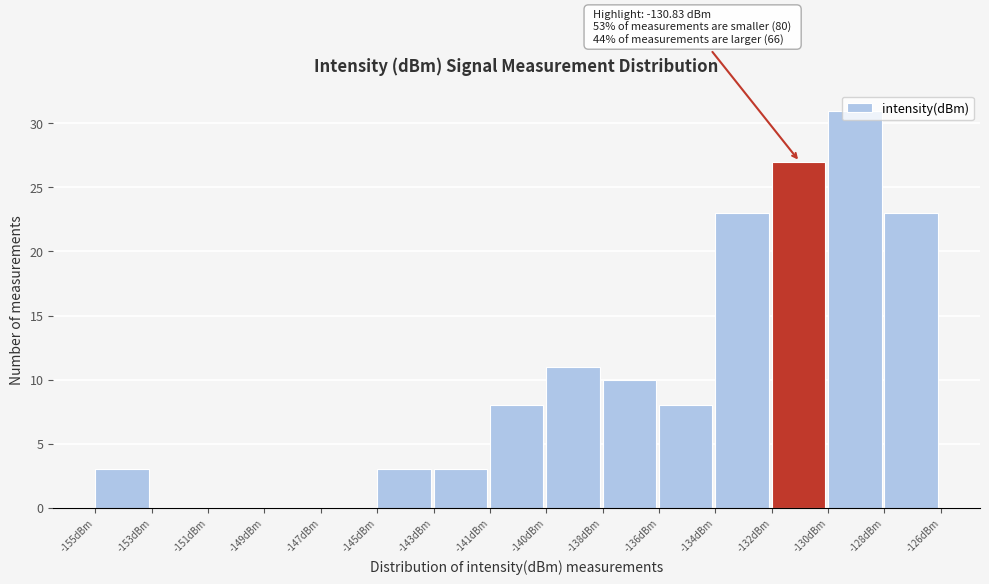

Between -130dBm and -145dBm, which is larger?

-130dBm